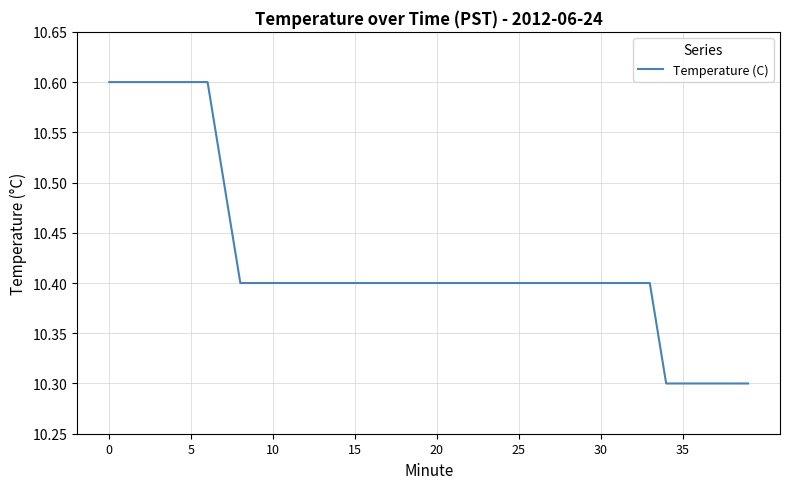

What is the minimum value shown in the chart?

10.3